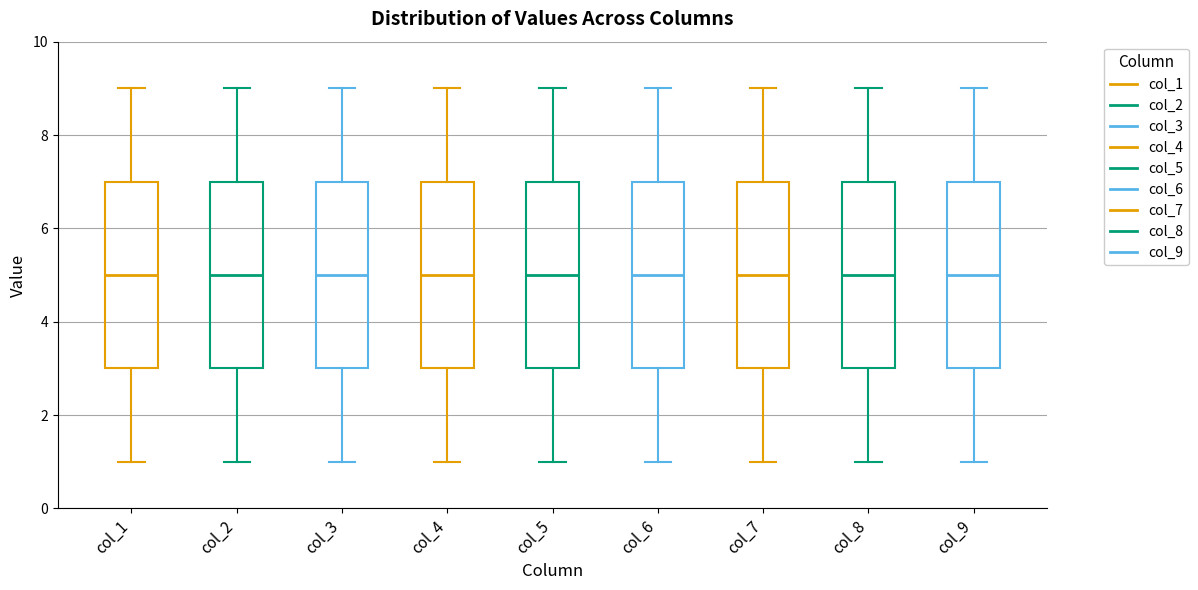

Reading left to right, read every box against the y-axis: the position of its median line, the range the box covers, and the ends of its whiskers. The values are not printed on the chart, so give them approximately, as read against the axis.

col_1: median 5, box 3 to 7, whiskers 1 to 9
col_2: median 5, box 3 to 7, whiskers 1 to 9
col_3: median 5, box 3 to 7, whiskers 1 to 9
col_4: median 5, box 3 to 7, whiskers 1 to 9
col_5: median 5, box 3 to 7, whiskers 1 to 9
col_6: median 5, box 3 to 7, whiskers 1 to 9
col_7: median 5, box 3 to 7, whiskers 1 to 9
col_8: median 5, box 3 to 7, whiskers 1 to 9
col_9: median 5, box 3 to 7, whiskers 1 to 9